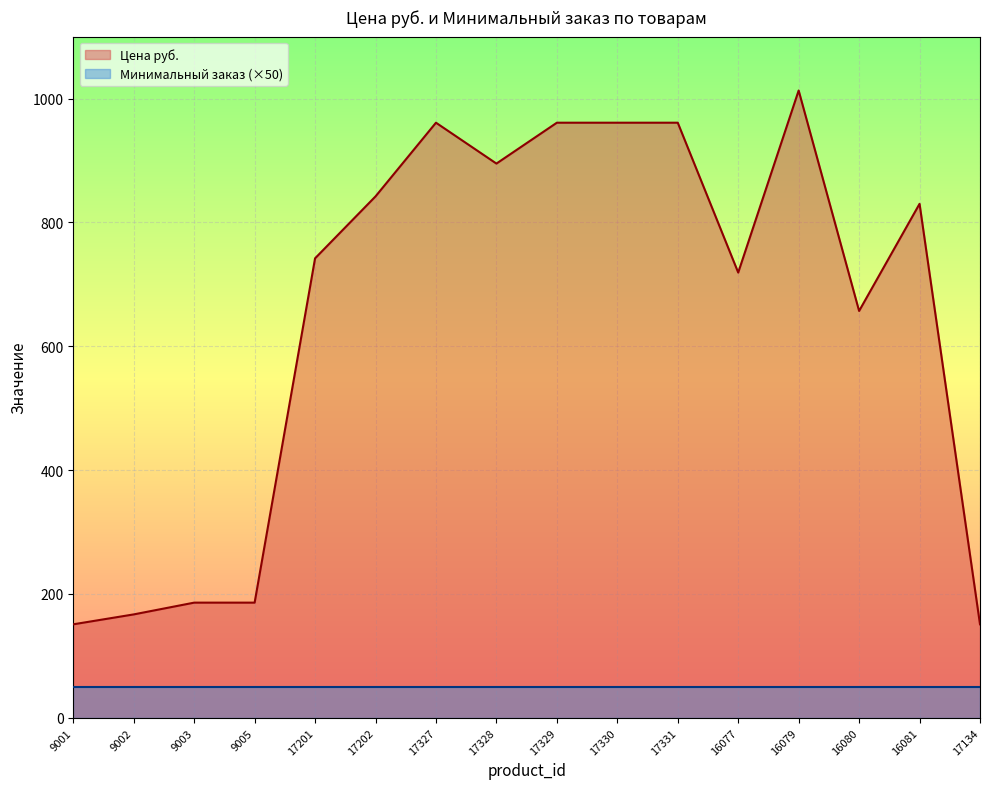

What is the sum of the values at 17331 and 9002?

1128